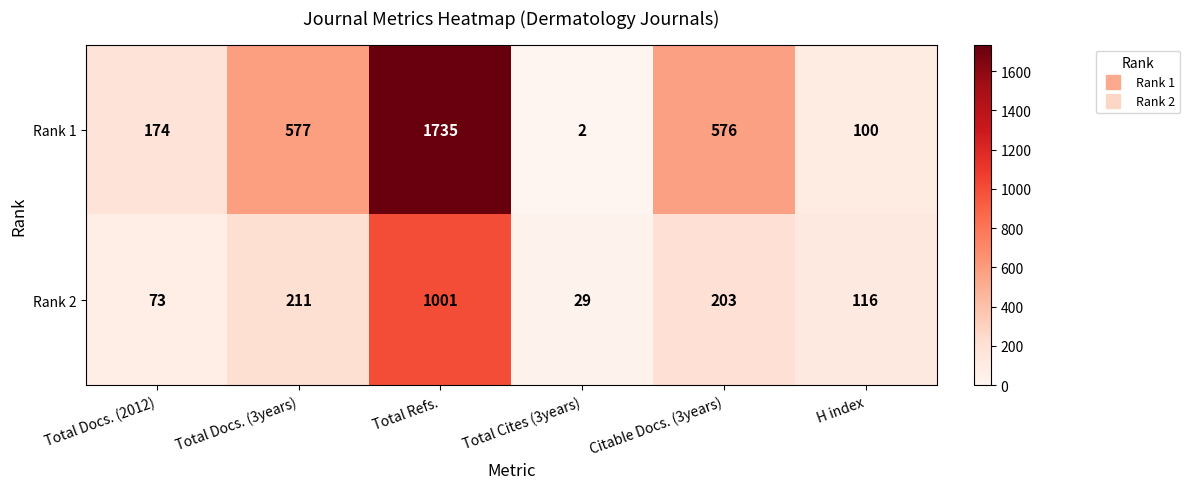

Reading right to left, list all the values displayed in this chart.

Rank 1: H index=100	Citable Docs. (3years)=576	Total Cites (3years)=2	Total Refs.=1735	Total Docs. (3years)=577	Total Docs. (2012)=174
Rank 2: H index=116	Citable Docs. (3years)=203	Total Cites (3years)=29	Total Refs.=1001	Total Docs. (3years)=211	Total Docs. (2012)=73